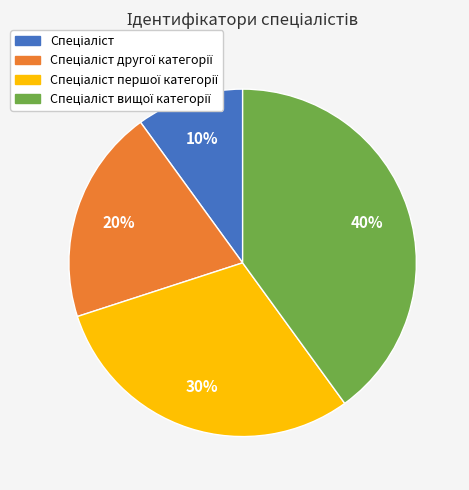

Count the number of slices in the pie.

4